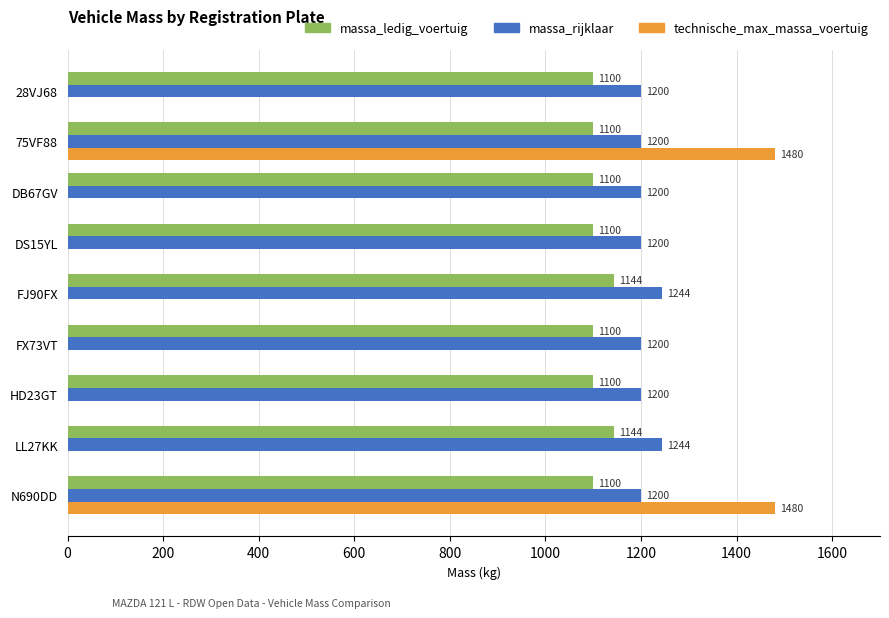

Is it true that massa_ledig_voertuig equals 1827 at DB67GV?

False